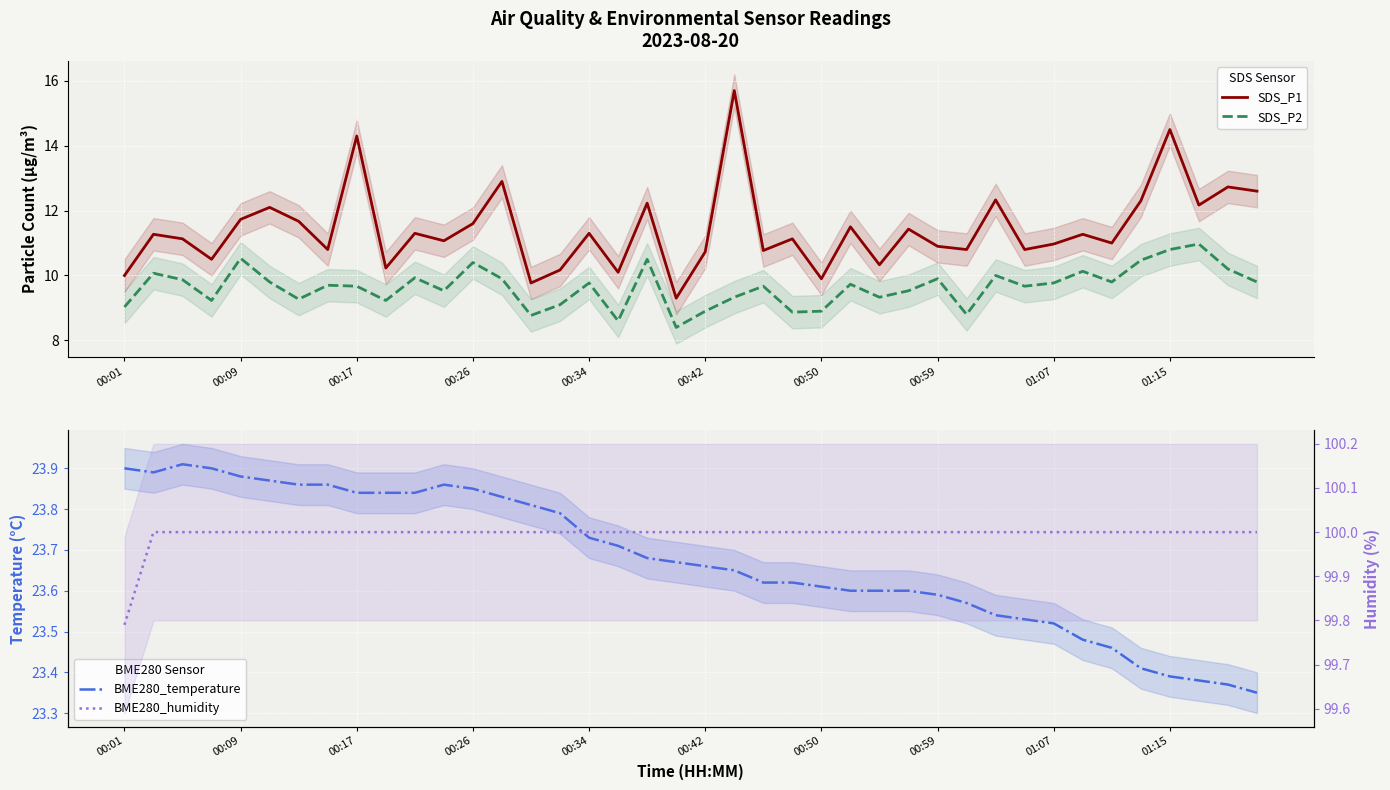

What is the minimum value for SDS_P2?

8.4